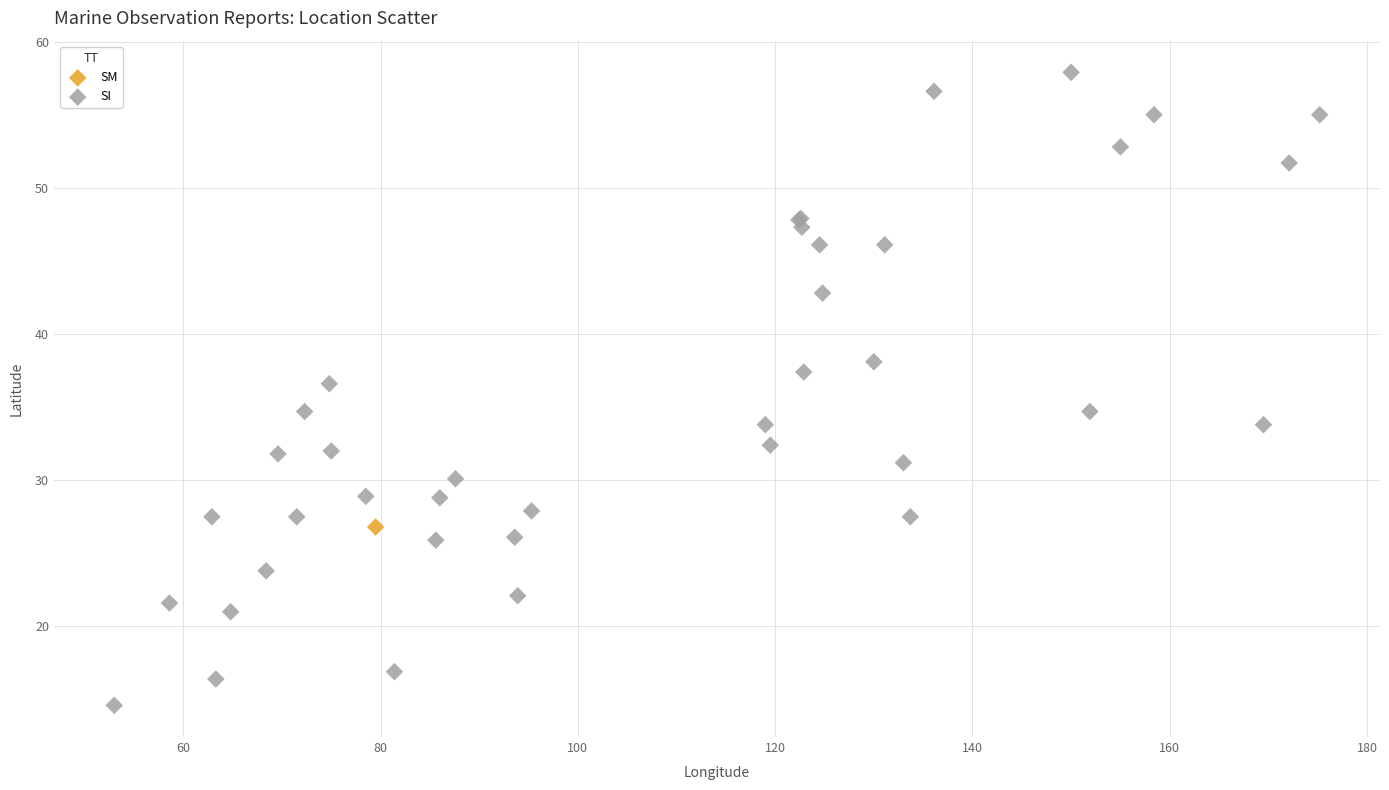

What are all the series names shown in the legend?

SM, SI